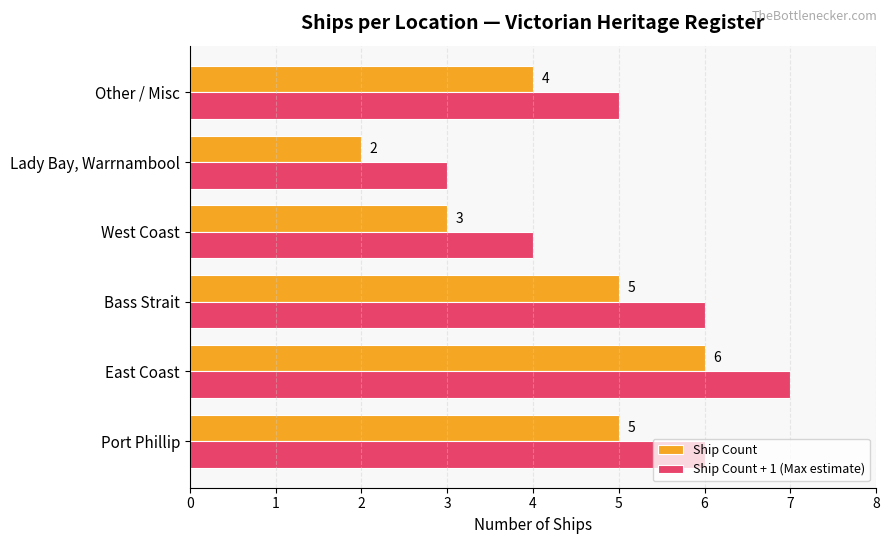

At which category is the sum across all series the highest?

East Coast